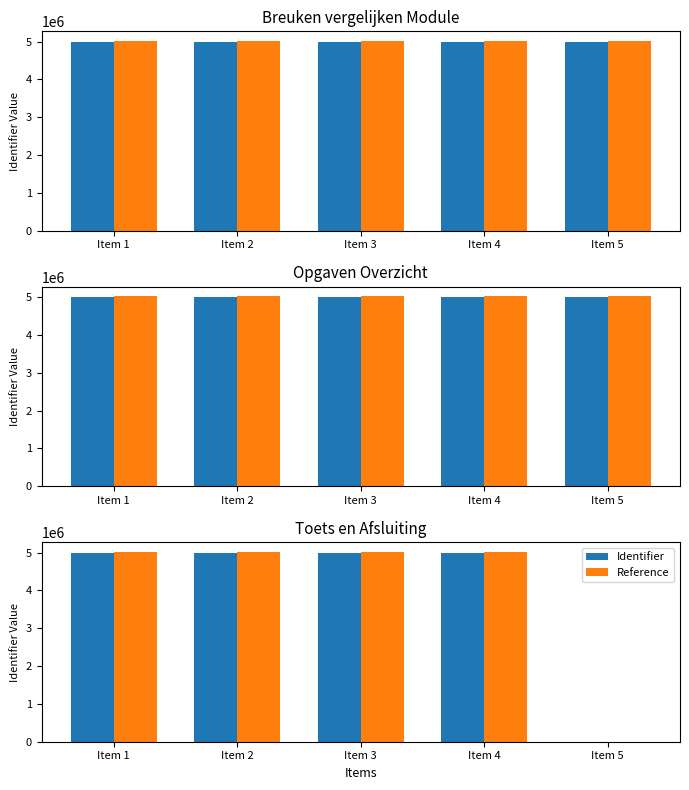

Are the bars grouped side by side (vs. stacked)?

Yes